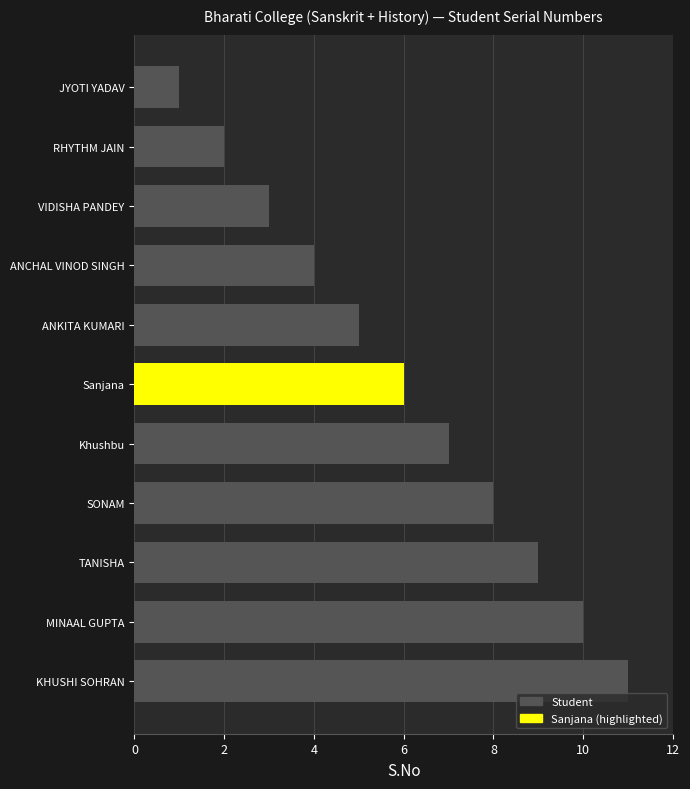

What is the difference between the maximum and minimum values?

10